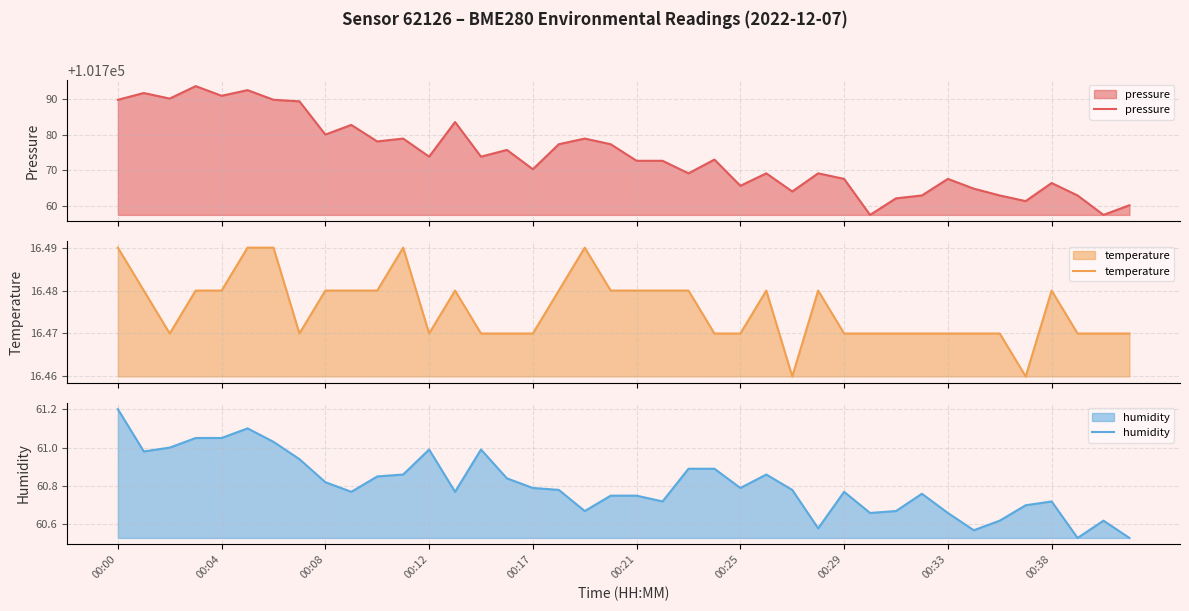

What is the highest value of the pressure series?

101793.7